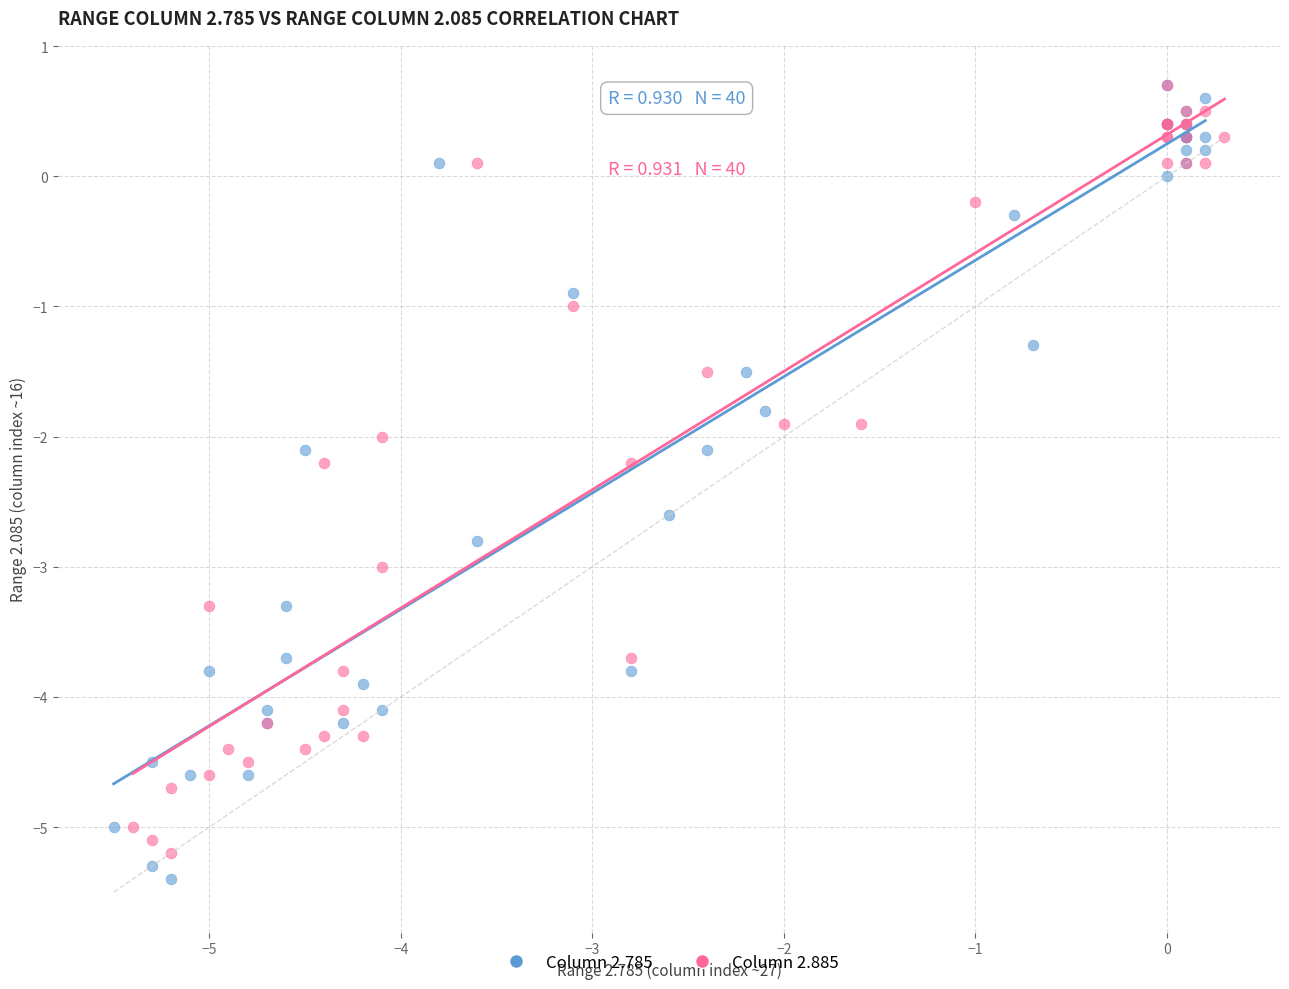

Which series contains the lowest Y value?

Column 2.785